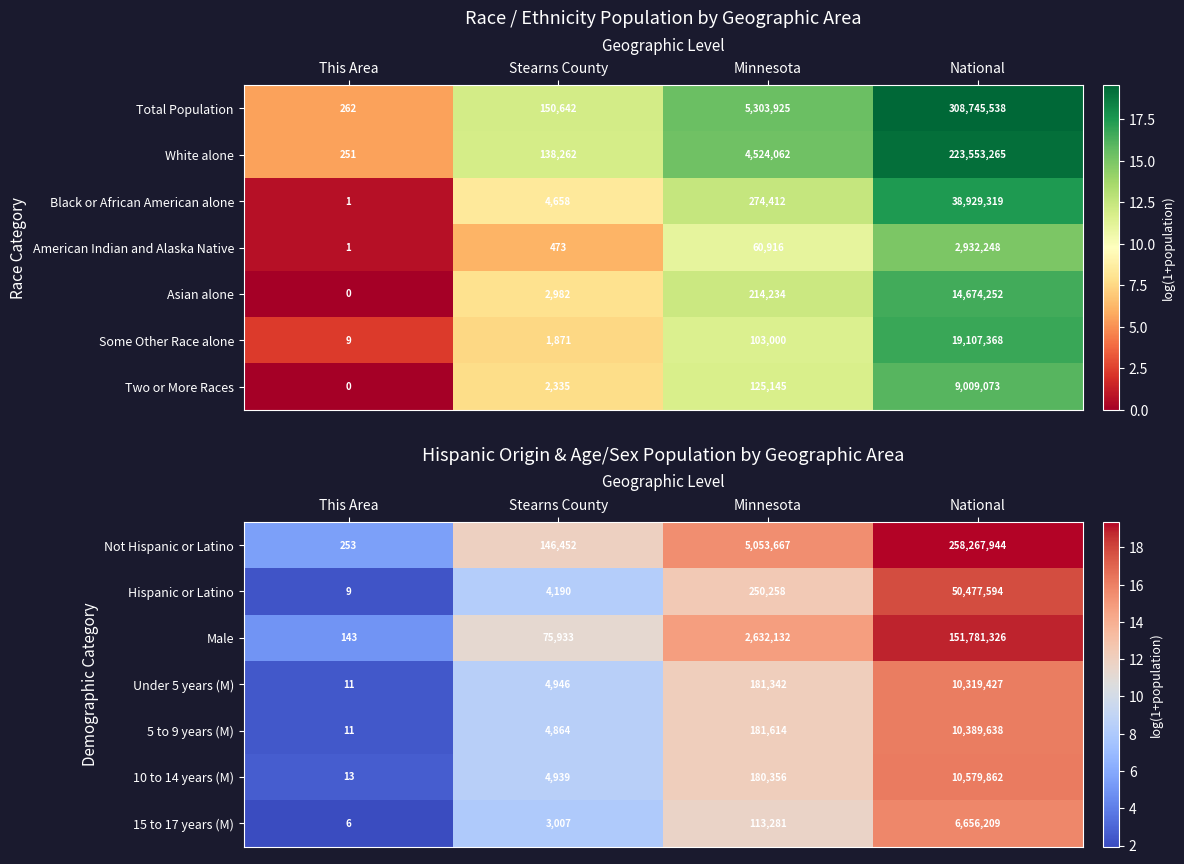

Is the value of Under 5 years (M) at Minnesota greater than the value of 5 to 9 years (M) at This Area?

Yes